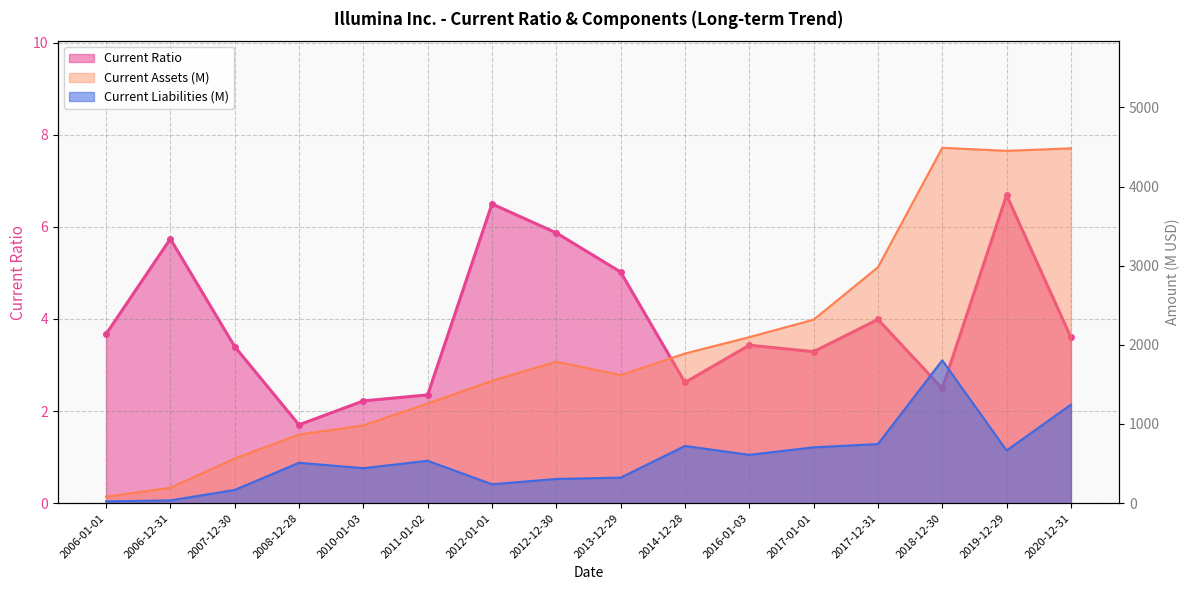

True or false: Current Assets (M) and Current Liabilities (M) intersect in this chart.

False